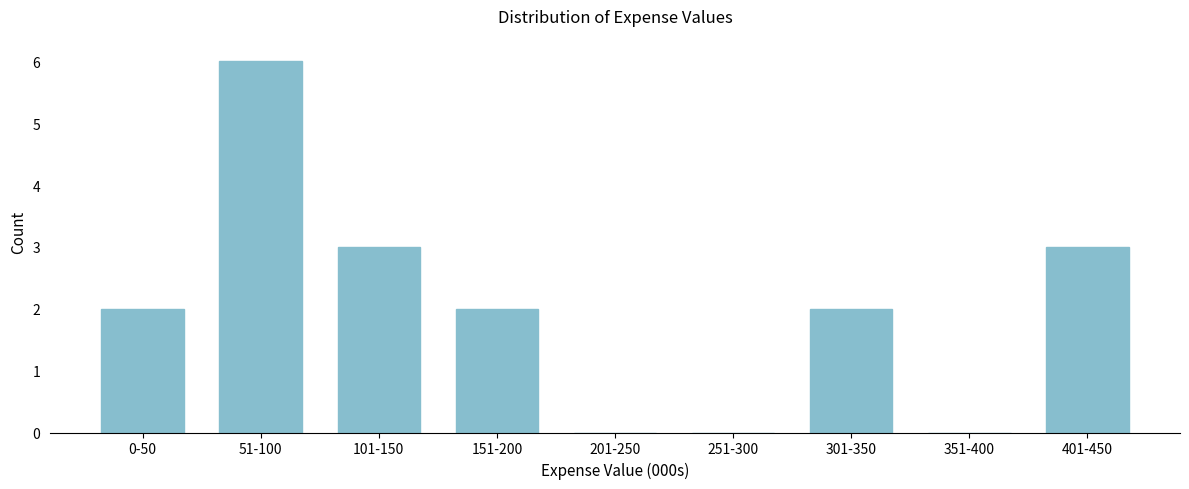

Reading right to left, list all the values displayed in this chart.

401-450=3	351-400=0	301-350=2	251-300=0	201-250=0	151-200=2	101-150=3	51-100=6	0-50=2